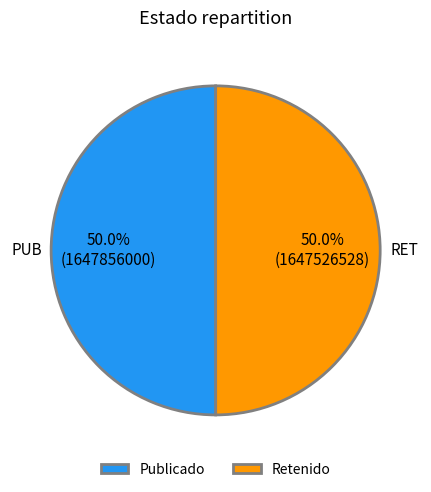

How much of the chart is everything except Retenido?

50.0%